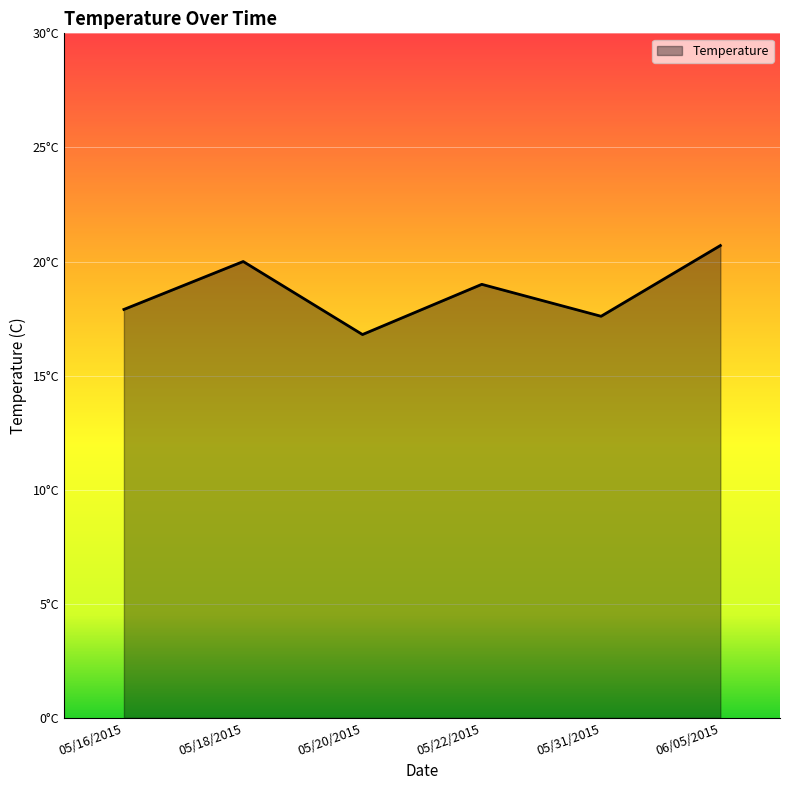

Is this an area chart (filled region under the line)?

Yes